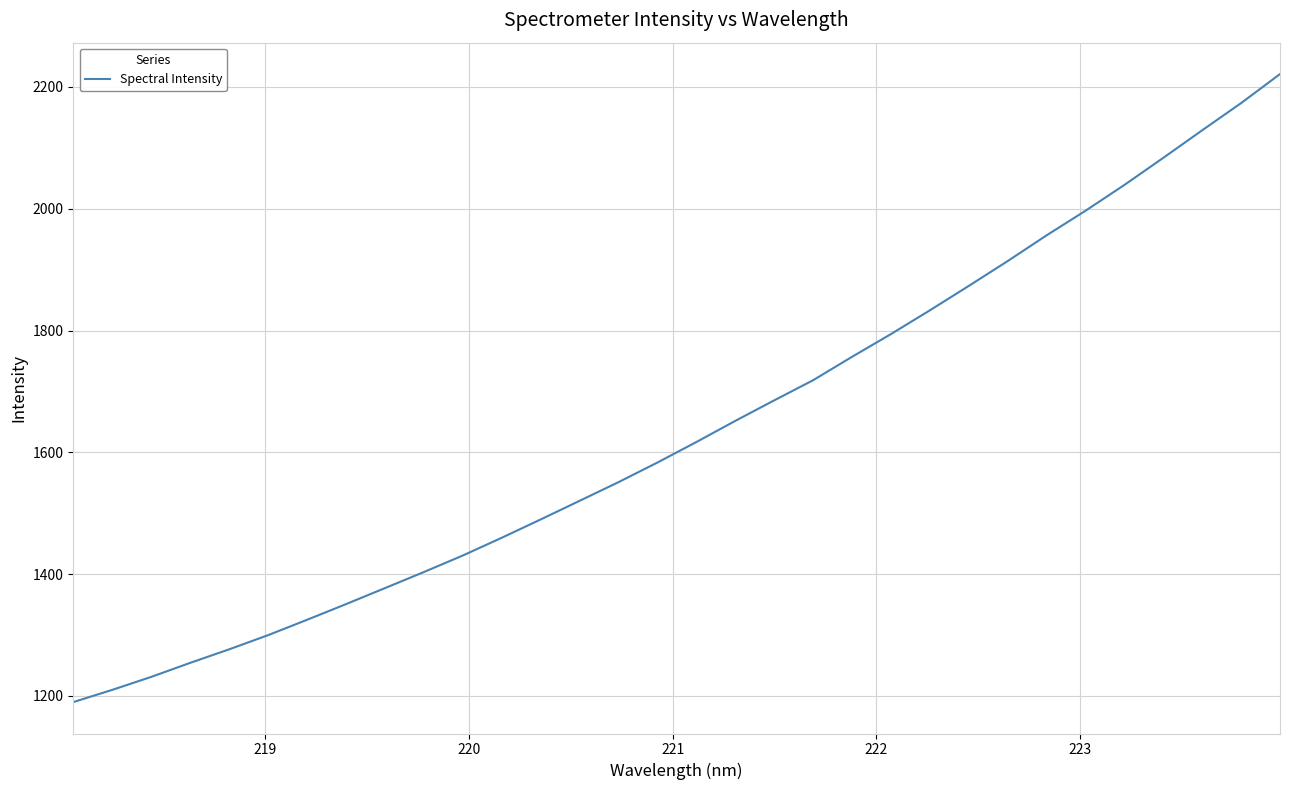

What is the smallest value displayed?

1189.9